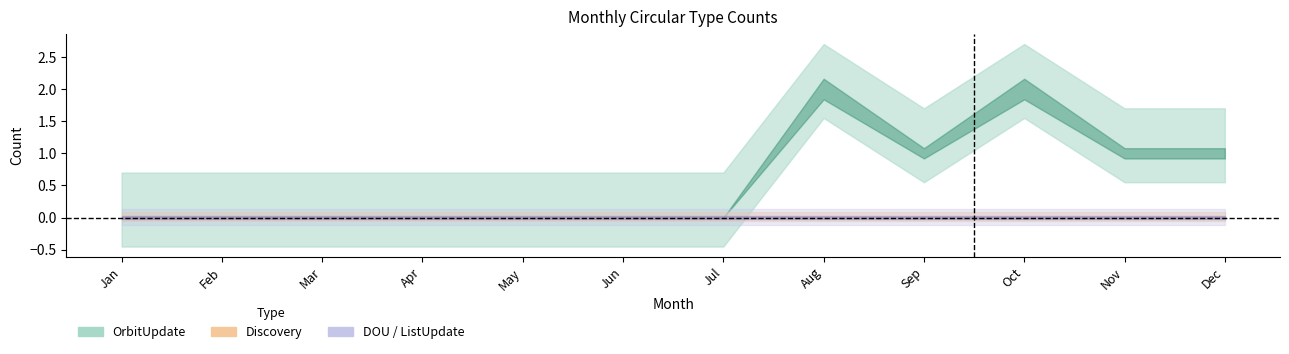

True or false: DOU has a value of 0 at Nov.

True